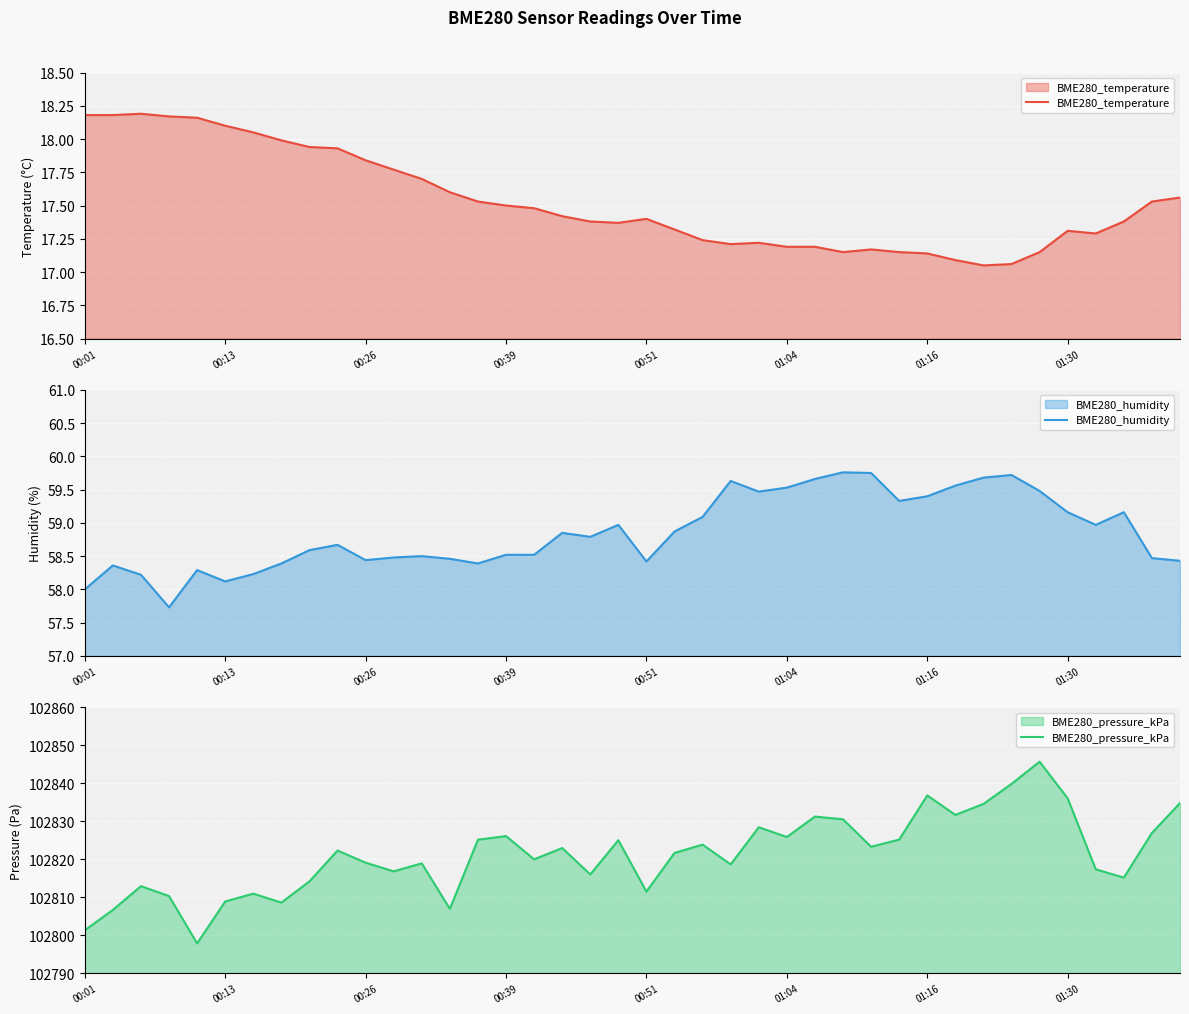

At which category is the sum across all series the highest?

34